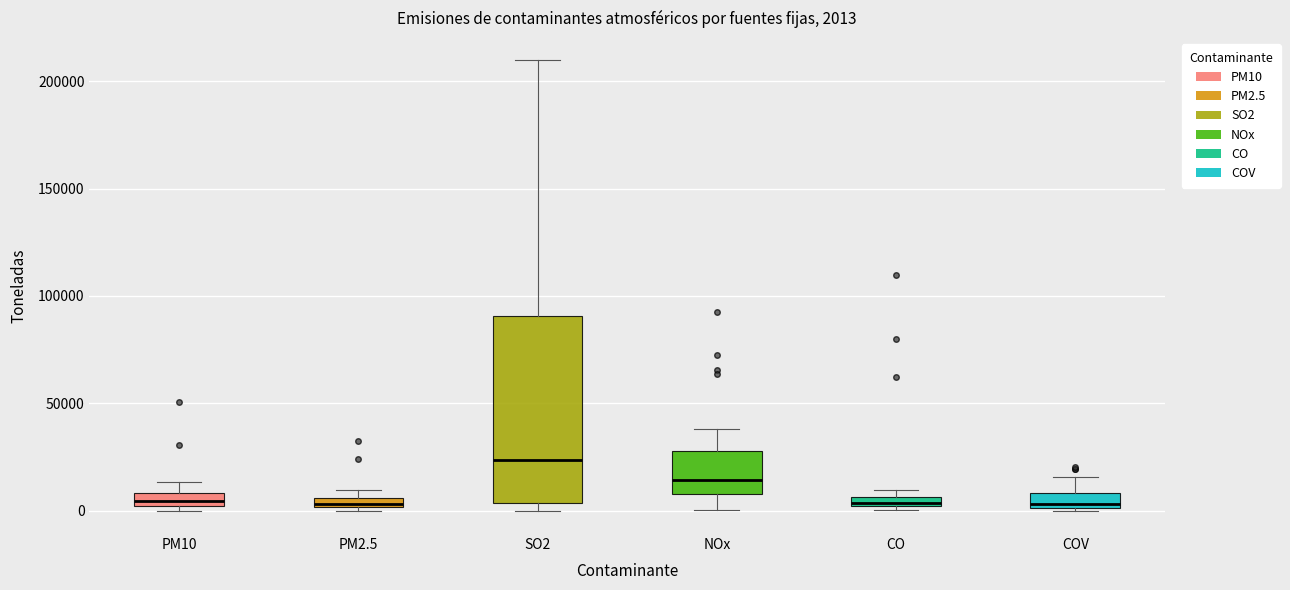

Which box is the tallest, from its lower edge to its upper edge?

SO2